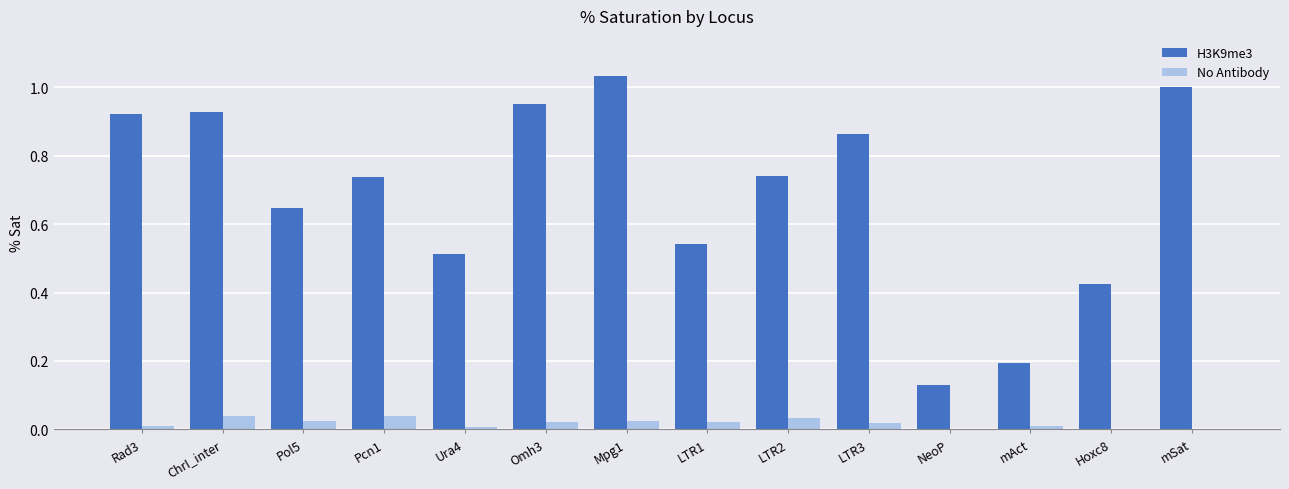

True or false: No Antibody has a value of 0.0 at Pcn1.

True